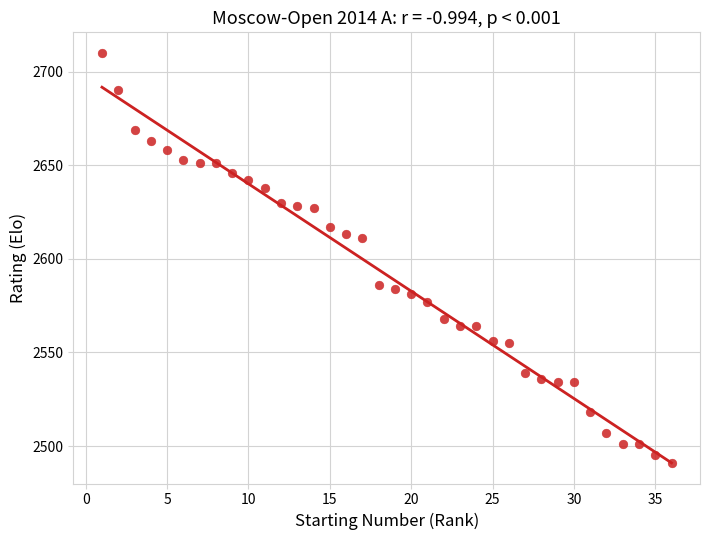

What is the range of X values (max minus min)?

35